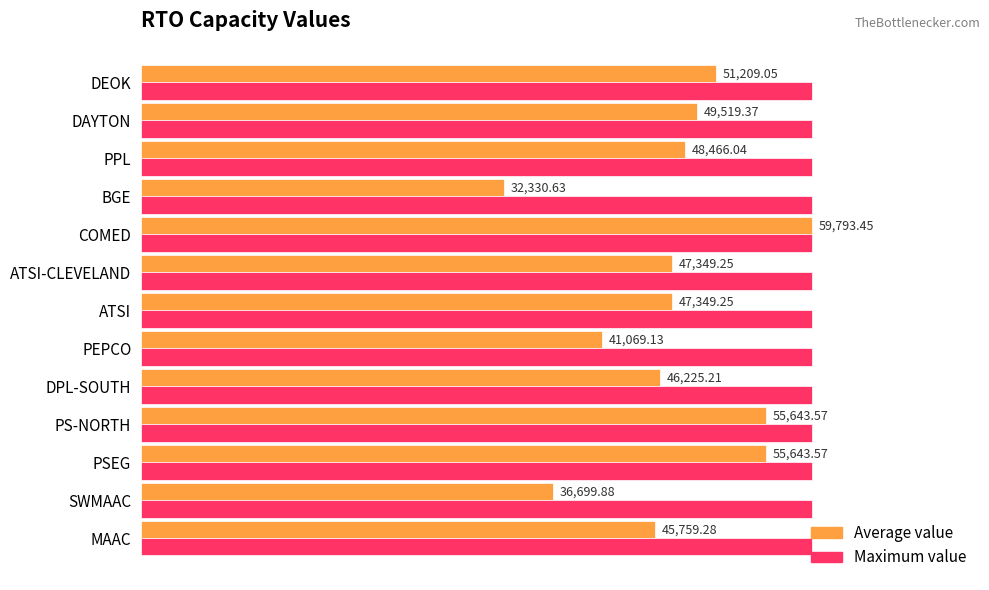

Which series changed the most between PS-NORTH and ATSI?

Average value